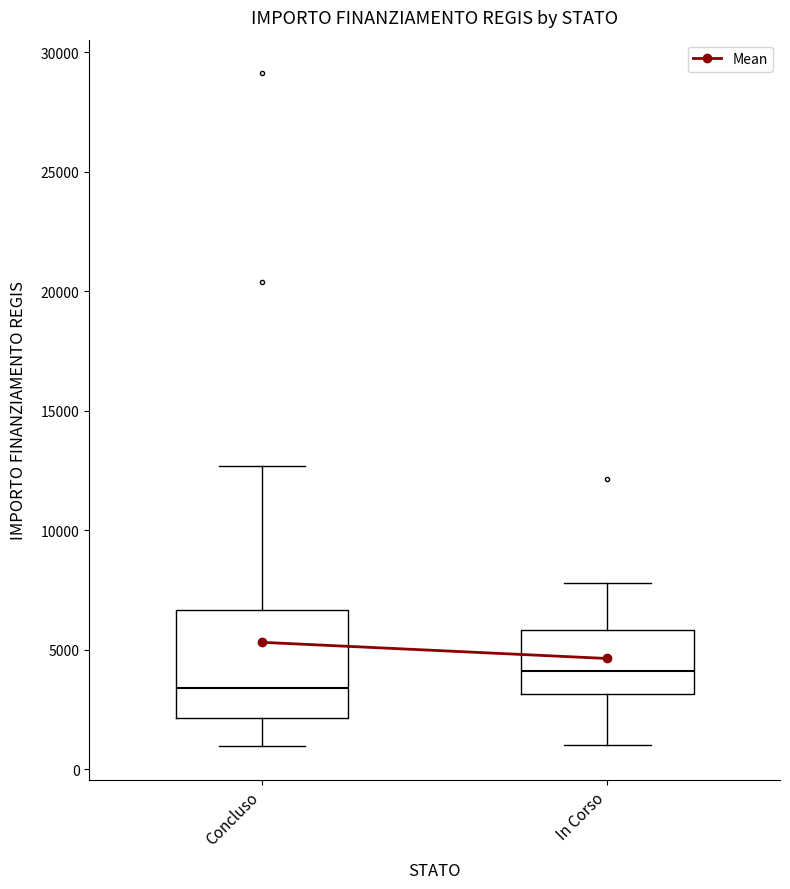

Reading left to right, transcribe this box plot: for each box, give where its median line is, the range the box spans, and where its two whiskers end, as read against the y-axis. The values are not printed on the chart, so give them approximately, as read against the axis.

Concluso: median 3500, box 2000 to 6500, whiskers 1000 to 12500
In Corso: median 4000, box 3000 to 6000, whiskers 1000 to 8000